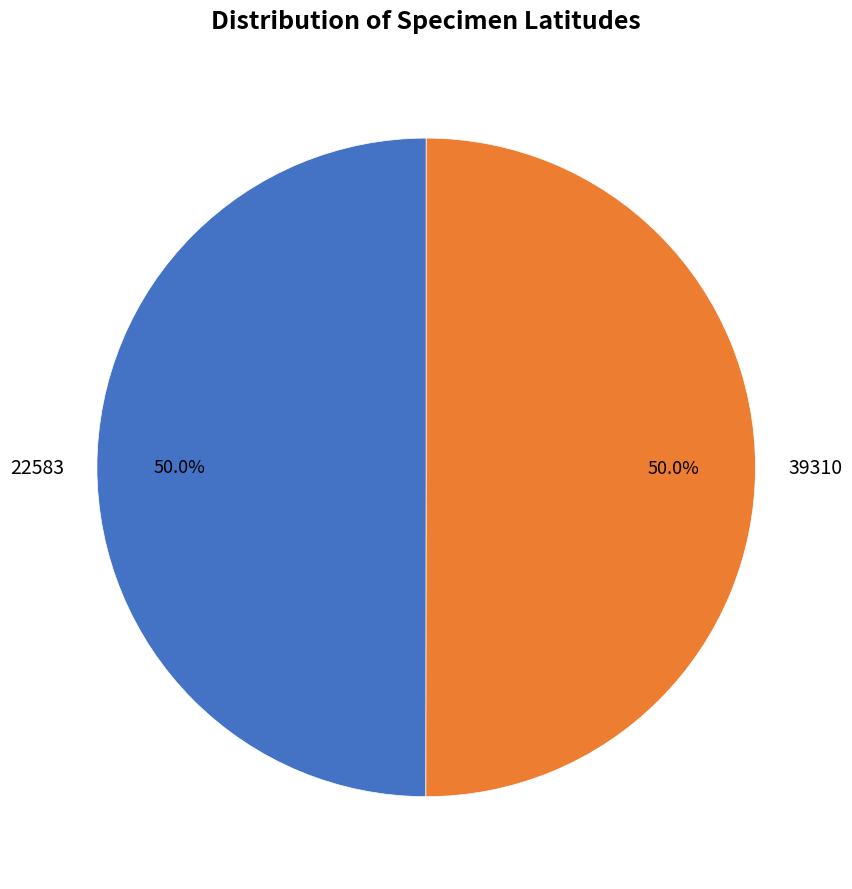

What percentage is the 39310 slice, to the nearest percent?

50%